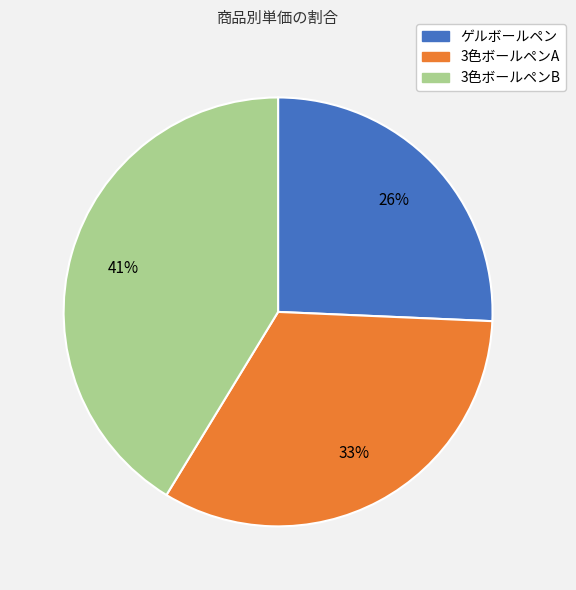

The 3色ボールペンA slice represents 45% of the pie. True or false?

False